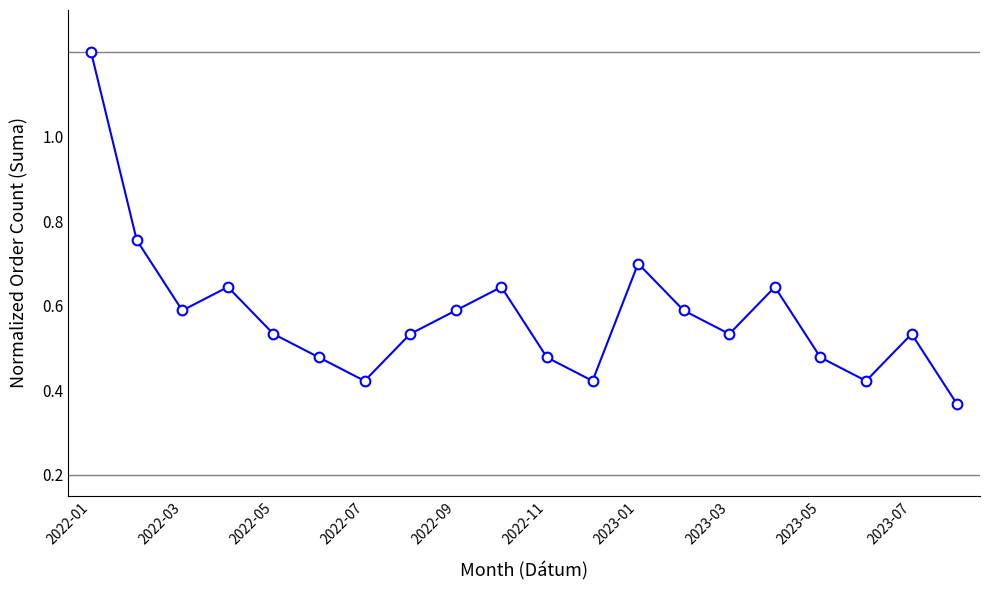

Where is the data nearest to the value 0?

19